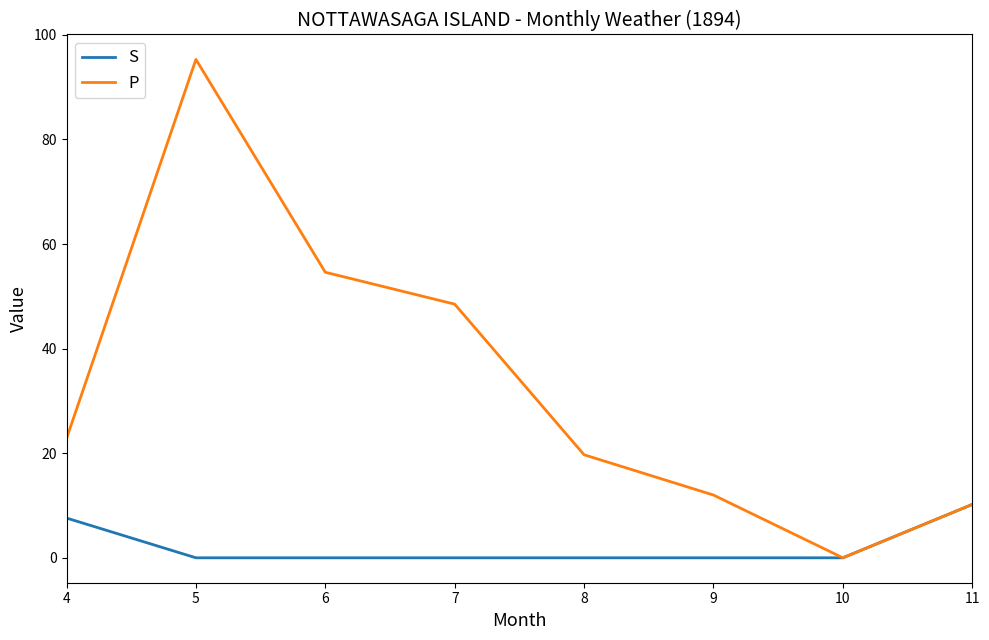

Reading left to right, list all the values displayed in this chart.

S: 7.6	0.0	0.0	0.0	0.0	0.0	0.0	10.2
P: 22.8	95.3	54.6	48.5	19.7	12.0	0.0	10.2